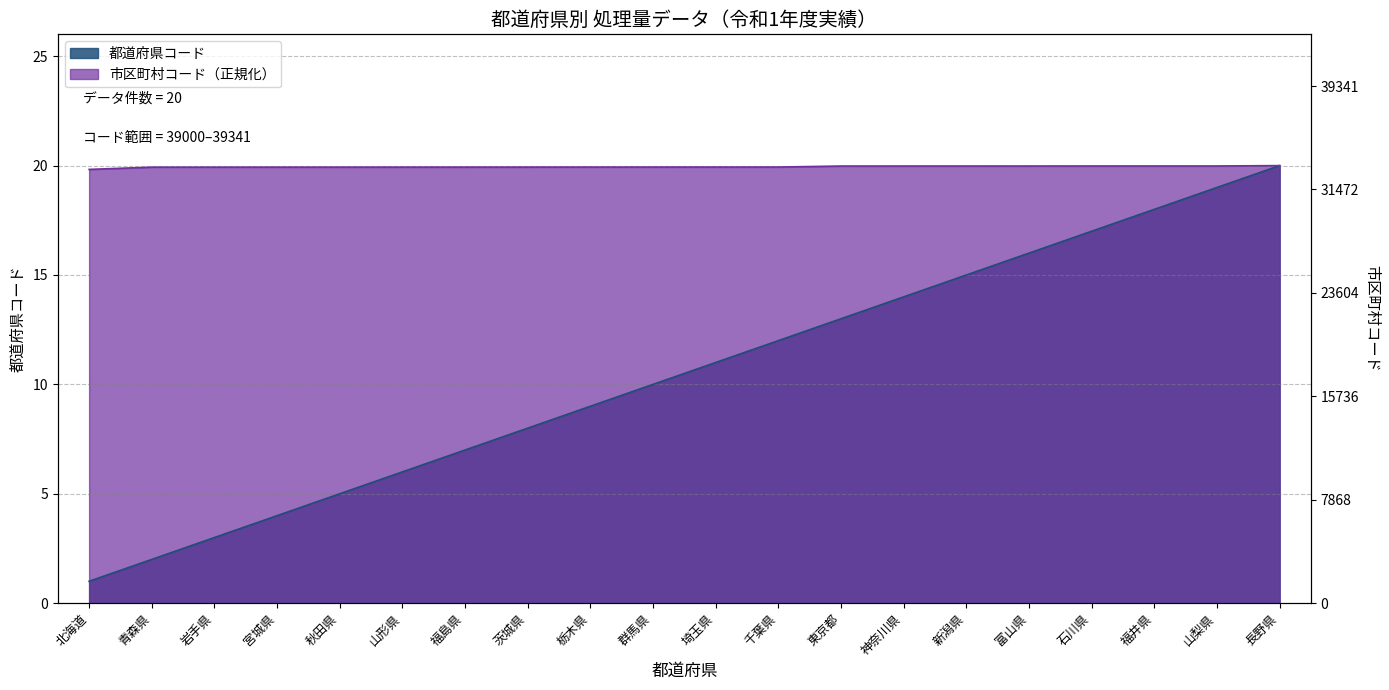

What is the difference between the second highest and second lowest values in the 市区町村コード series?

0.1